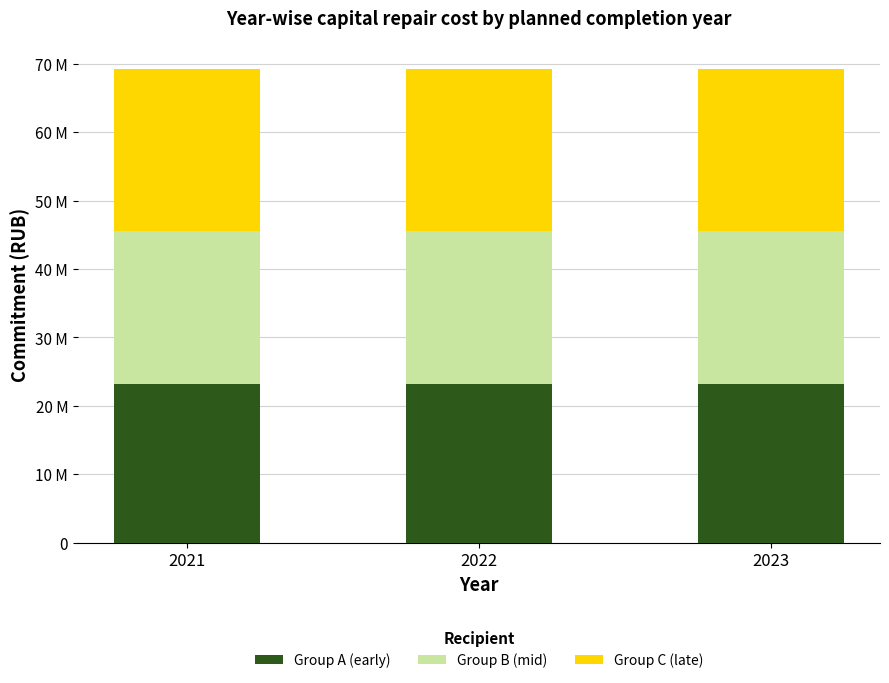

True or false: Group A (early) has a value of 23182407.2 at 2021.

True